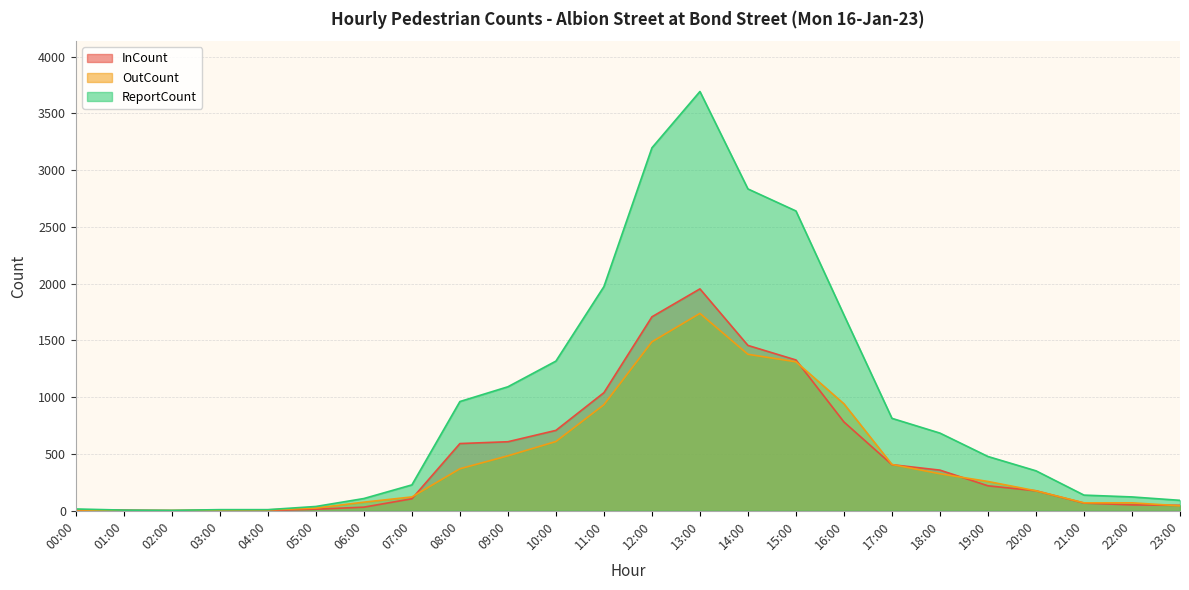

Reading left to right, transcribe all the data shown in this chart.

InCount: 8	6	2	4	2	14	32	106	592	608	708	1040	1708	1954	1456	1328	782	406	358	220	176	68	52	48
OutCount: 8	0	2	6	8	24	76	122	370	484	610	934	1488	1738	1378	1312	942	408	326	258	176	70	70	44
ReportCount: 16	6	4	10	10	38	108	228	962	1092	1318	1974	3196	3692	2834	2640	1724	814	684	478	352	138	122	92